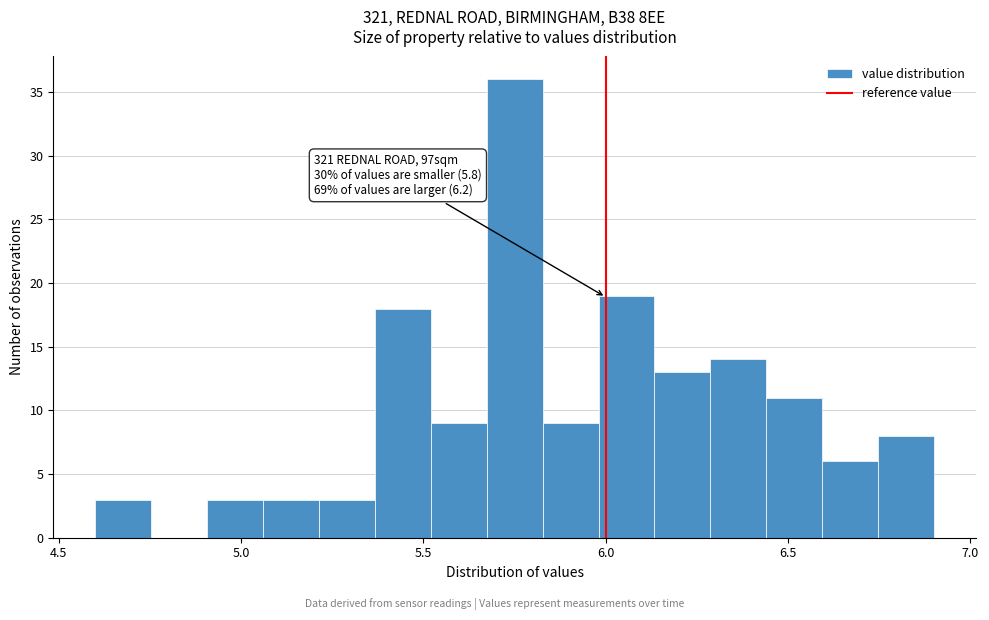

Around what value on the x-axis is the tallest bar? Give the approximate position of its centre, as read against the axis.

5.75